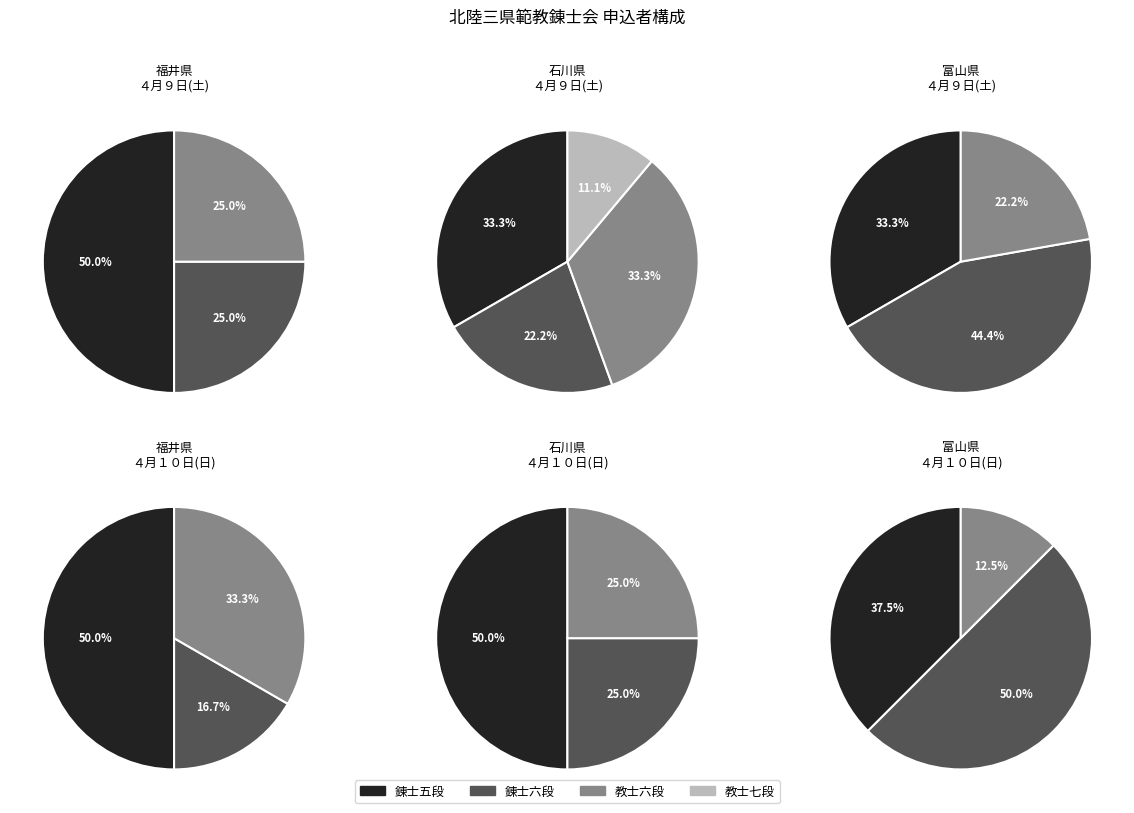

Which has a higher value, 石川県 or 福井県?

福井県